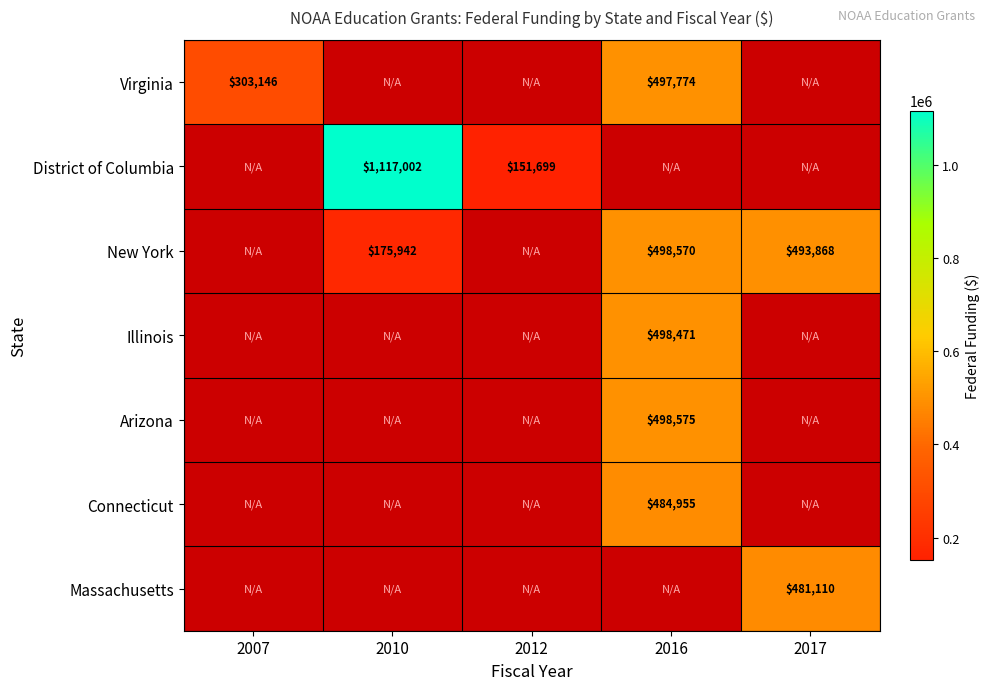

True or false: Virginia has a value of 303146 at 2007.

True